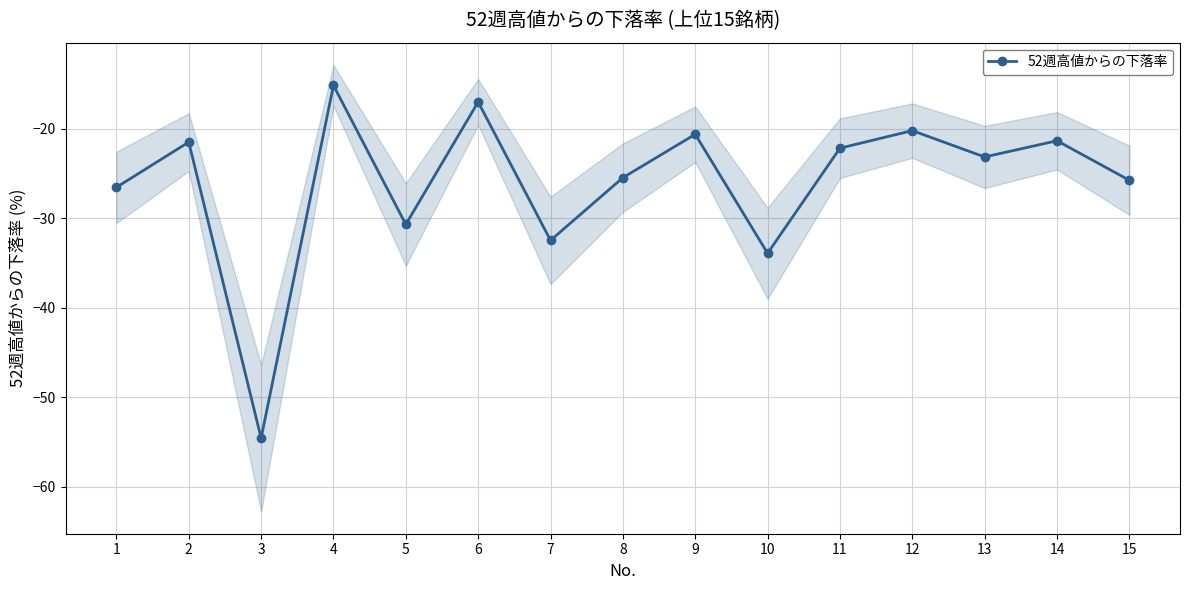

What is the sum of all values?

-390.8